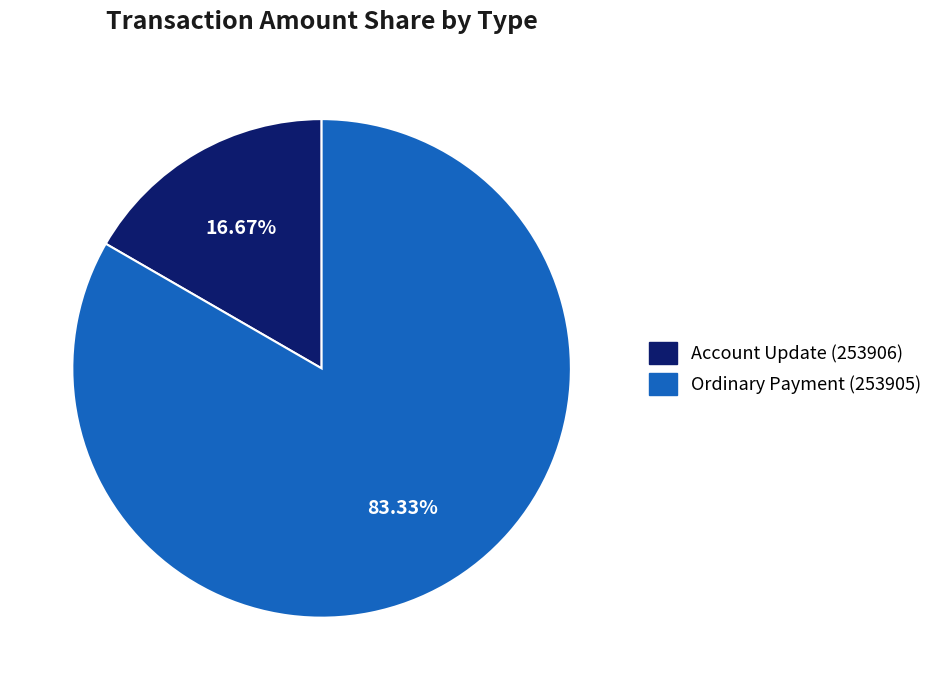

True or false: Ordinary Payment (253905) accounts for 83% of the total.

True